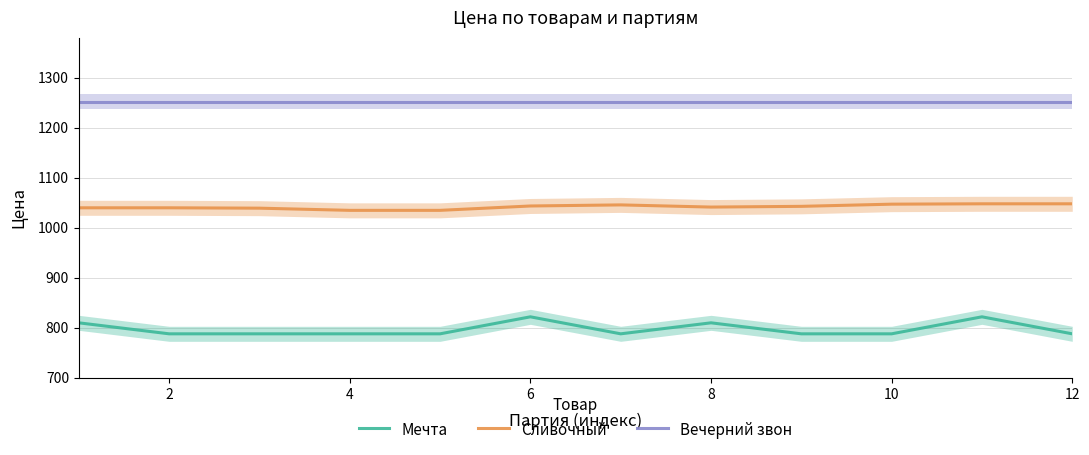

The value of Мечта at 10 is 1085.6. True or false?

False